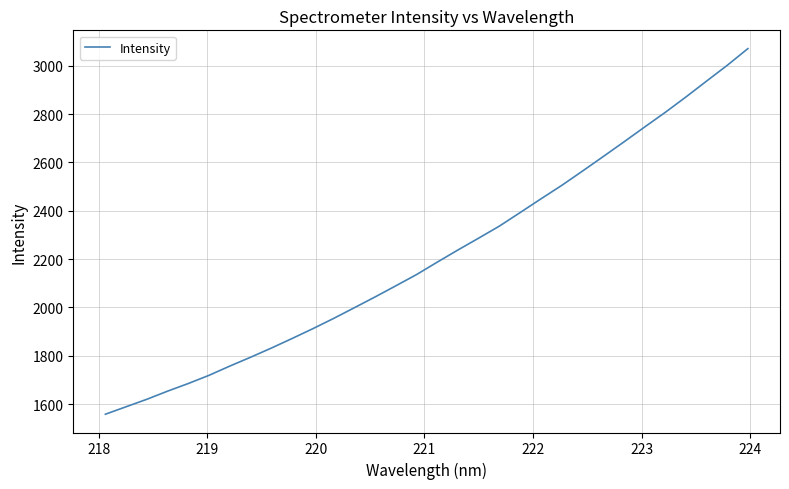

Does the chart have visible grid lines?

Yes